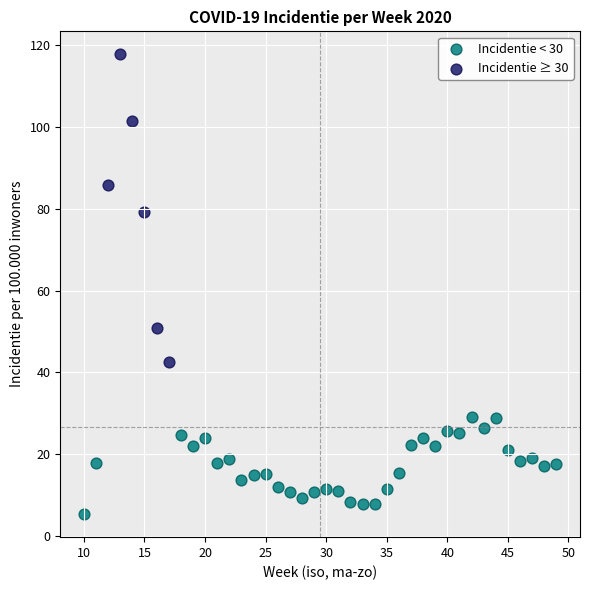

Which series has the widest spread of Y values?

Incidentie ≥ 30